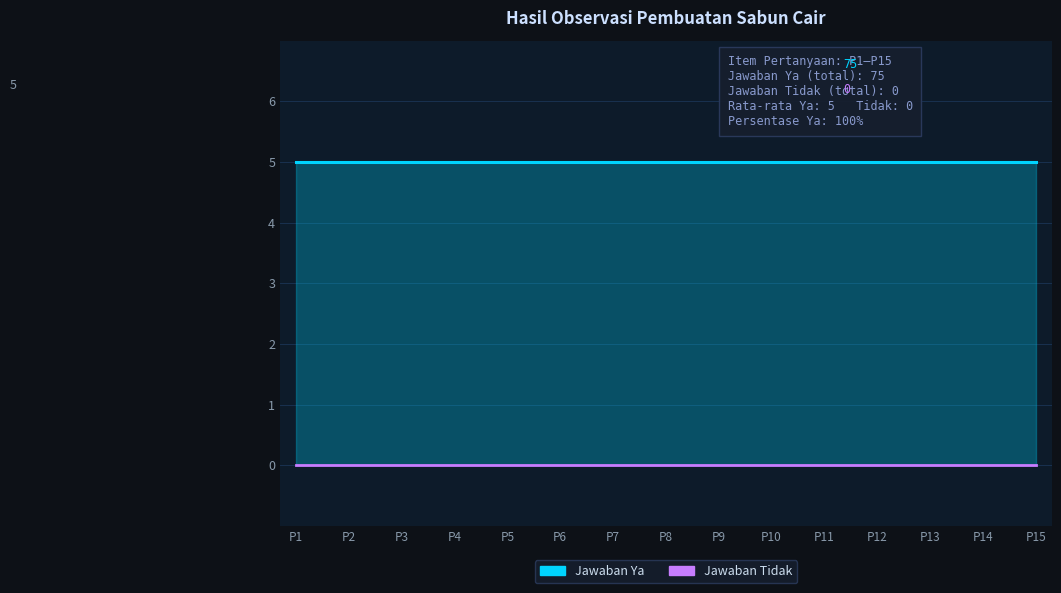

True or false: Jawaban Tidak has a value of 0 at P5.

True